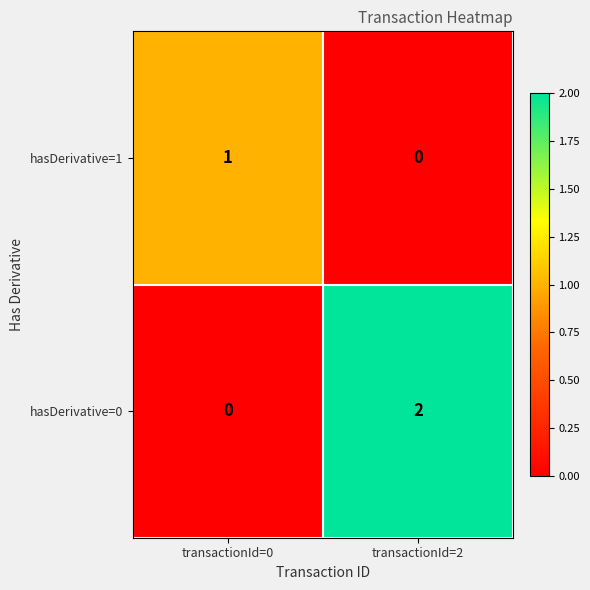

Where is hasDerivative=0 nearest to the value 1?

transactionId=0